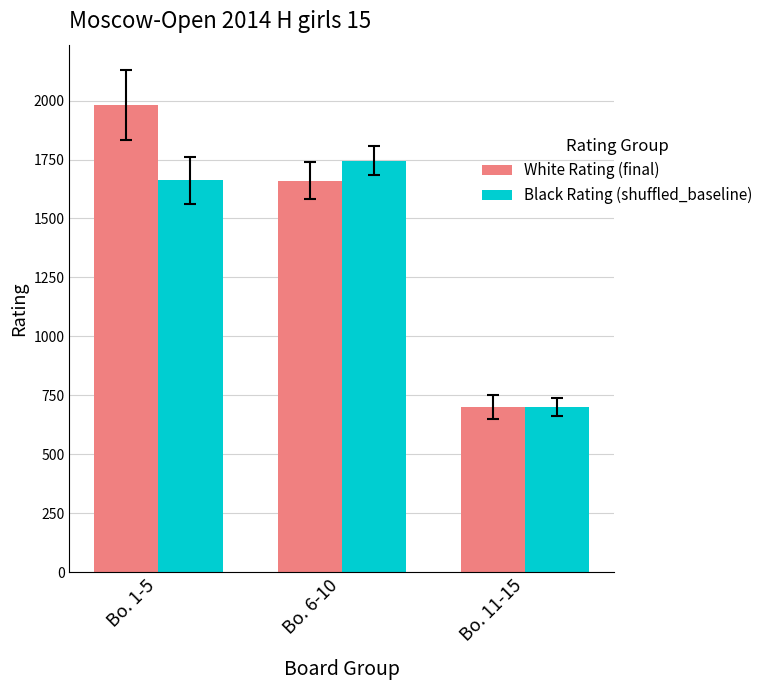

Is it true that Black Rating (shuffled_baseline) equals 938 at Bo. 11-15?

False